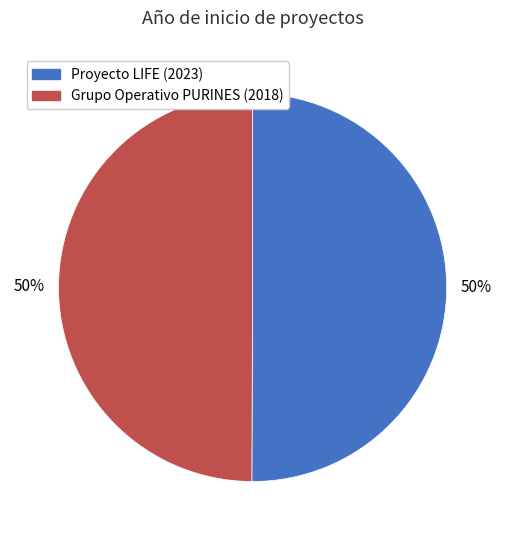

To the nearest percent, what is the average slice percentage?

50%